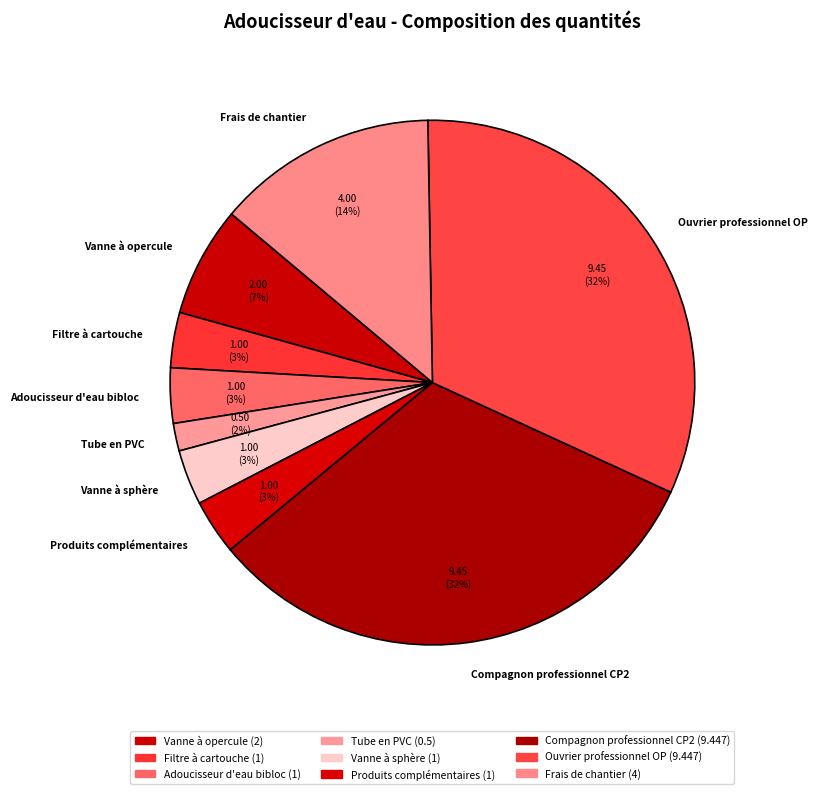

Is there a majority slice in this chart?

No